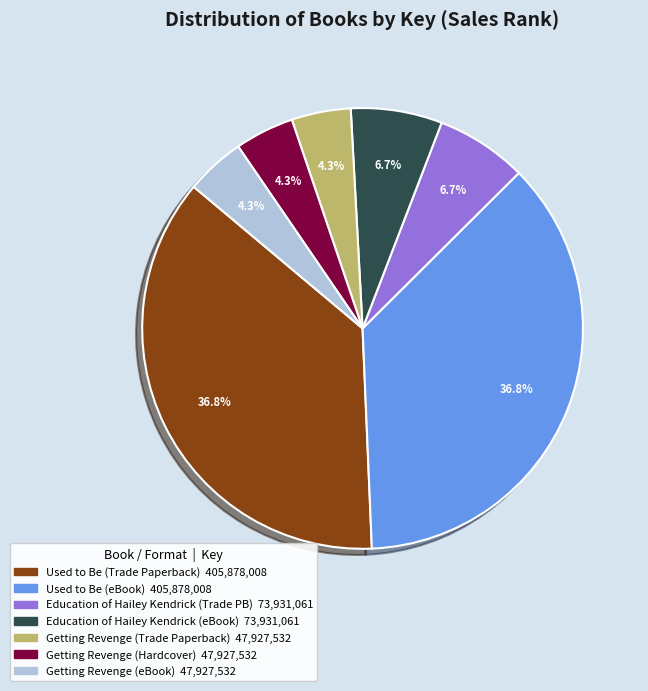

Is there a majority slice in this chart?

No